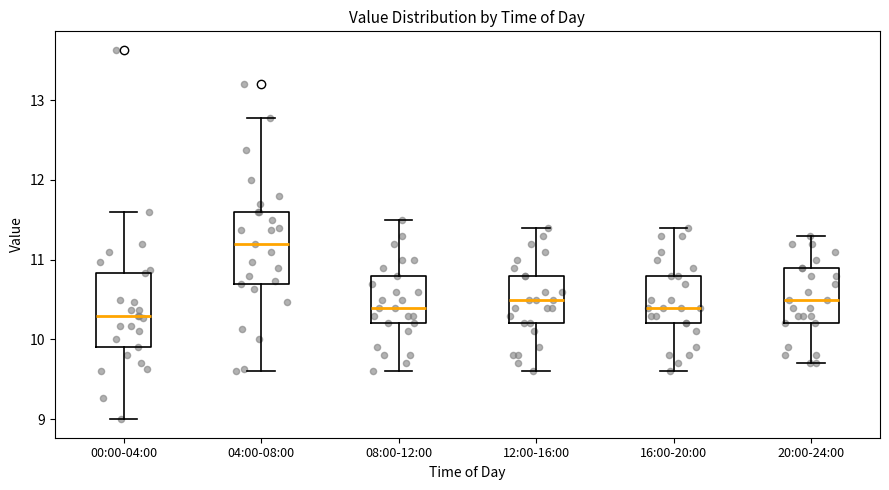

Reading left to right, transcribe this box plot: for each box, give where its median line is, the range the box spans, and where its two whiskers end, as read against the y-axis. The values are not printed on the chart, so give them approximately, as read against the axis.

00:00-04:00: median 10.3, box 9.9 to 10.8, whiskers 9.0 to 11.6
04:00-08:00: median 11.2, box 10.7 to 11.6, whiskers 9.6 to 12.8
08:00-12:00: median 10.4, box 10.2 to 10.8, whiskers 9.6 to 11.5
12:00-16:00: median 10.5, box 10.2 to 10.8, whiskers 9.6 to 11.4
16:00-20:00: median 10.4, box 10.2 to 10.8, whiskers 9.6 to 11.4
20:00-24:00: median 10.5, box 10.2 to 10.9, whiskers 9.7 to 11.3